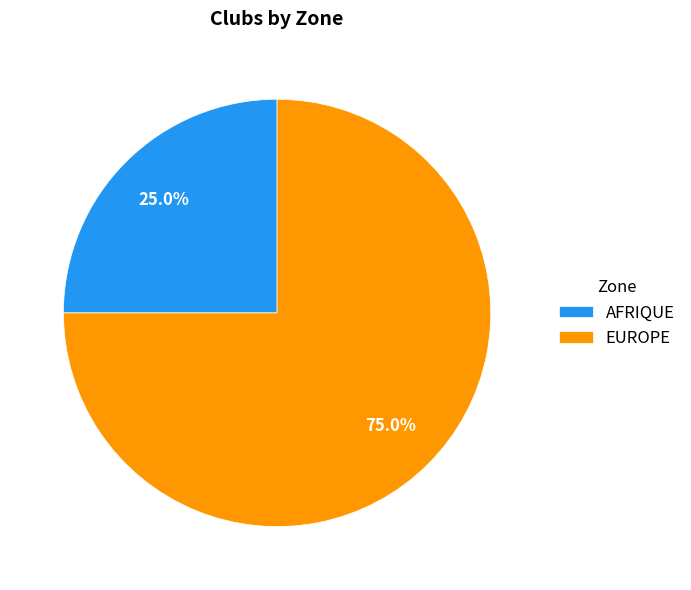

True or false: EUROPE accounts for 75% of the total.

True